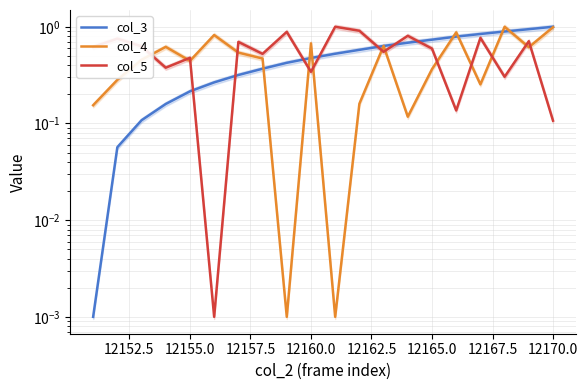

Reading left to right, what are all the values shown in this chart?

col_3: 0.0	0.1	0.1	0.2	0.2	0.3	0.3	0.4	0.4	0.5	0.5	0.6	0.6	0.7	0.7	0.8	0.8	0.9	0.9	1.0
col_4: 0.2	0.3	0.5	0.6	0.4	0.8	0.5	0.5	0.0	0.7	0.0	0.2	0.6	0.1	0.4	0.9	0.3	1.0	0.6	1.0
col_5: 0.6	0.8	0.6	0.4	0.5	0.0	0.7	0.5	0.9	0.3	1.0	0.9	0.6	0.8	0.6	0.1	0.8	0.3	0.7	0.1